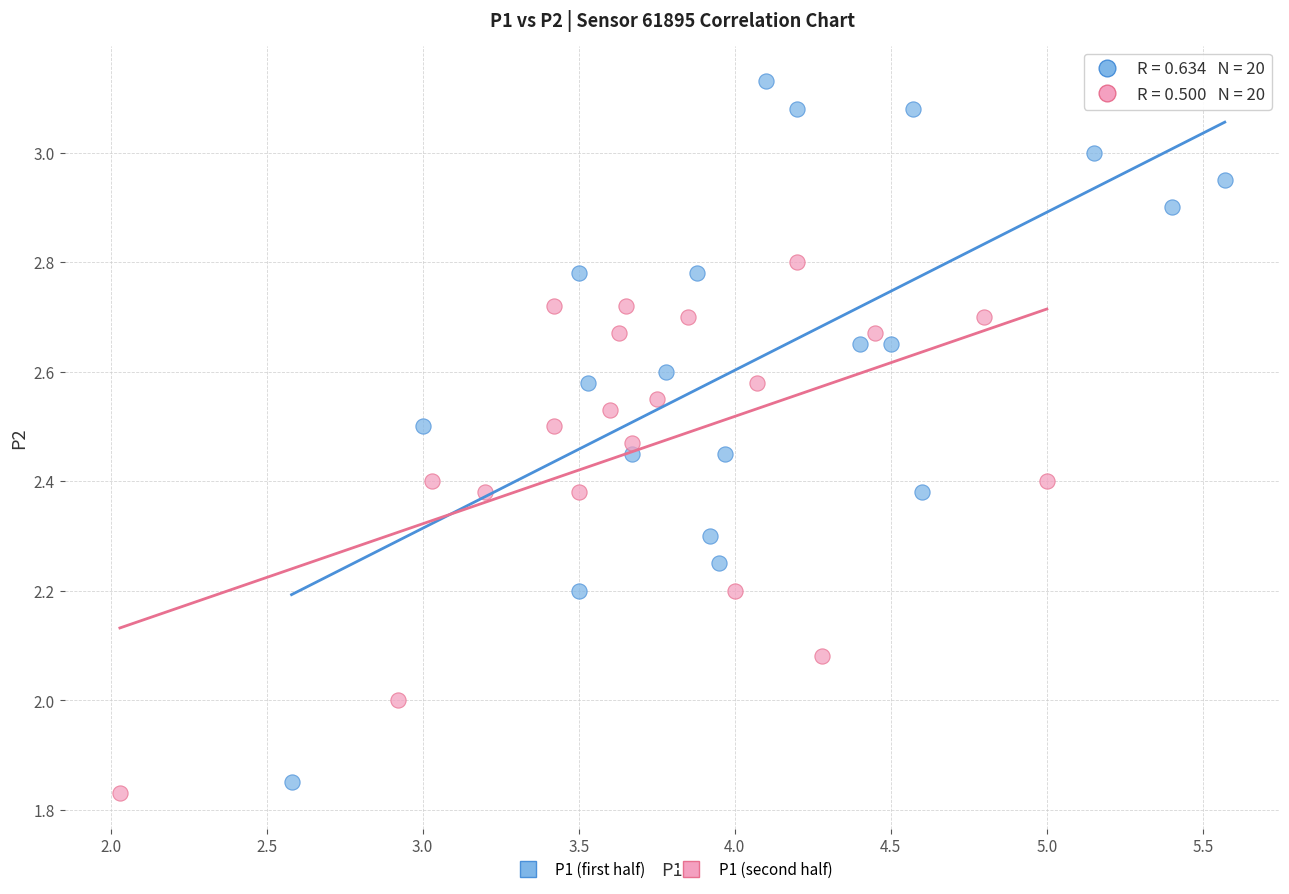

Which series has the widest spread of Y values?

P1 (first half)